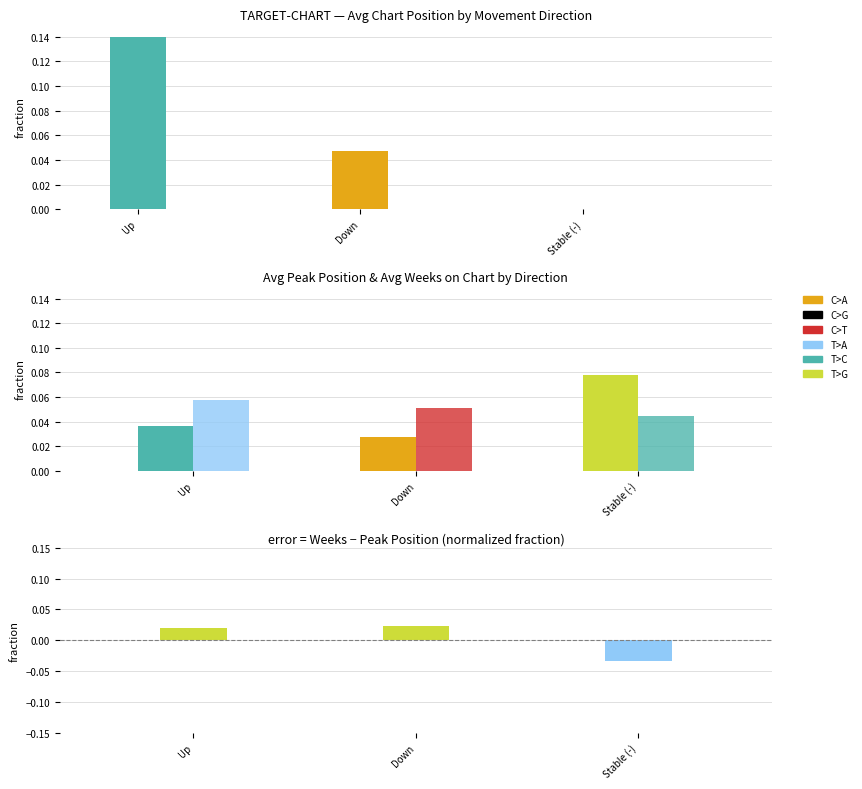

Which series has the largest total across all categories?

Avg Position